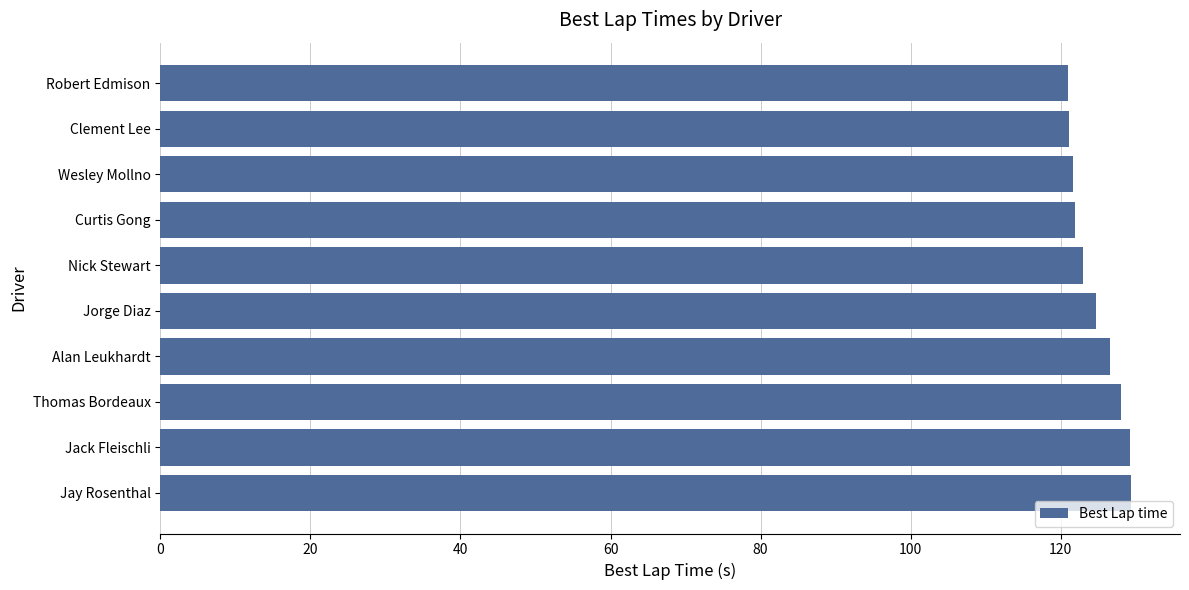

What is the ratio of the value at Nick Stewart to the value at Clement Lee?

1.0